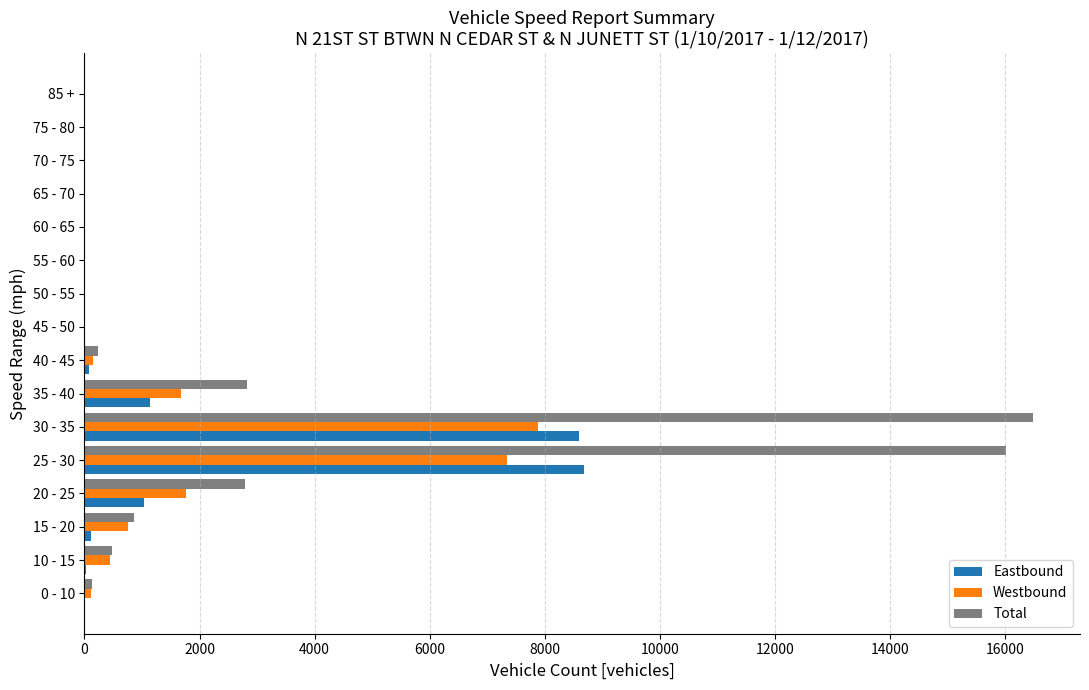

Which series has the largest total across all categories?

Total